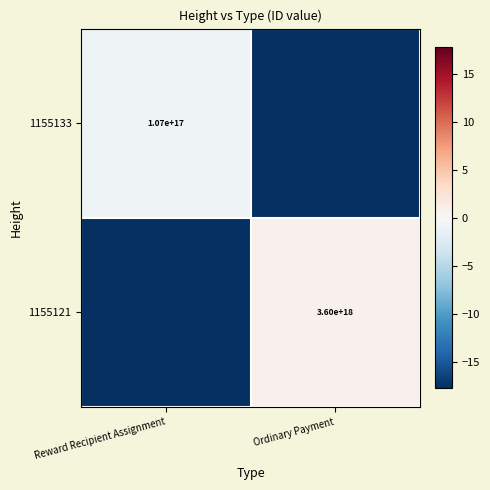

Is the value of 1155121 at Ordinary Payment greater than the value of 1155133 at Reward Recipient Assignment?

Yes